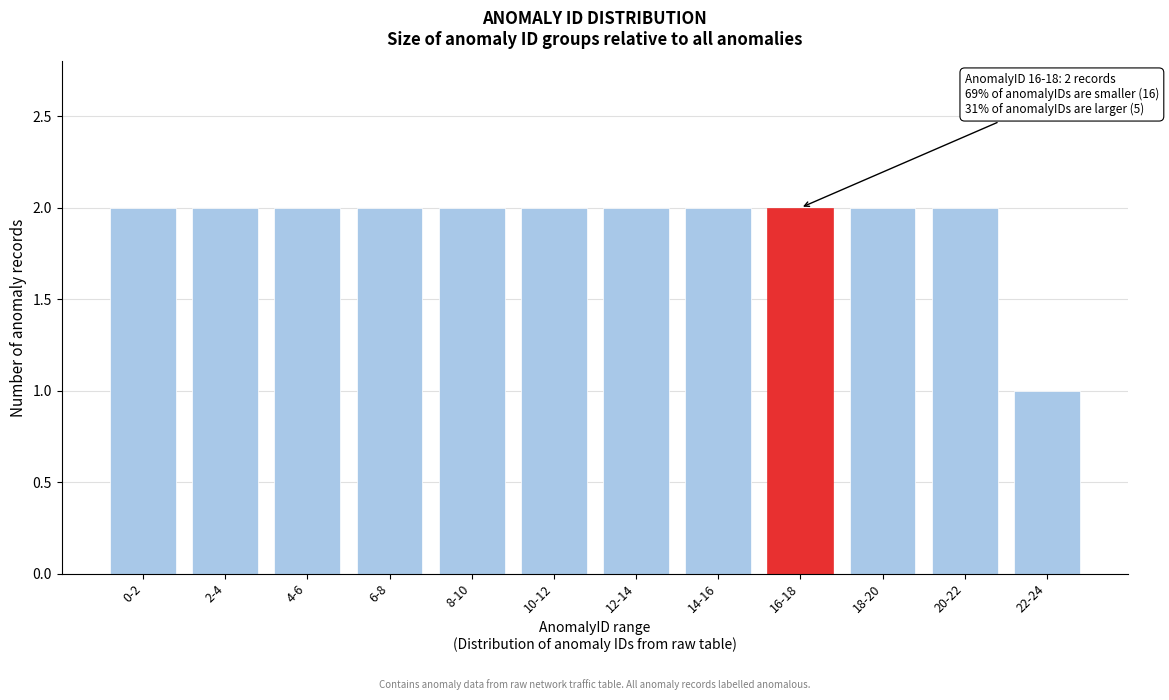

Reading right to left, transcribe all the data shown in this chart.

22-24=1	20-22=2	18-20=2	16-18=2	14-16=2	12-14=2	10-12=2	8-10=2	6-8=2	4-6=2	2-4=2	0-2=2